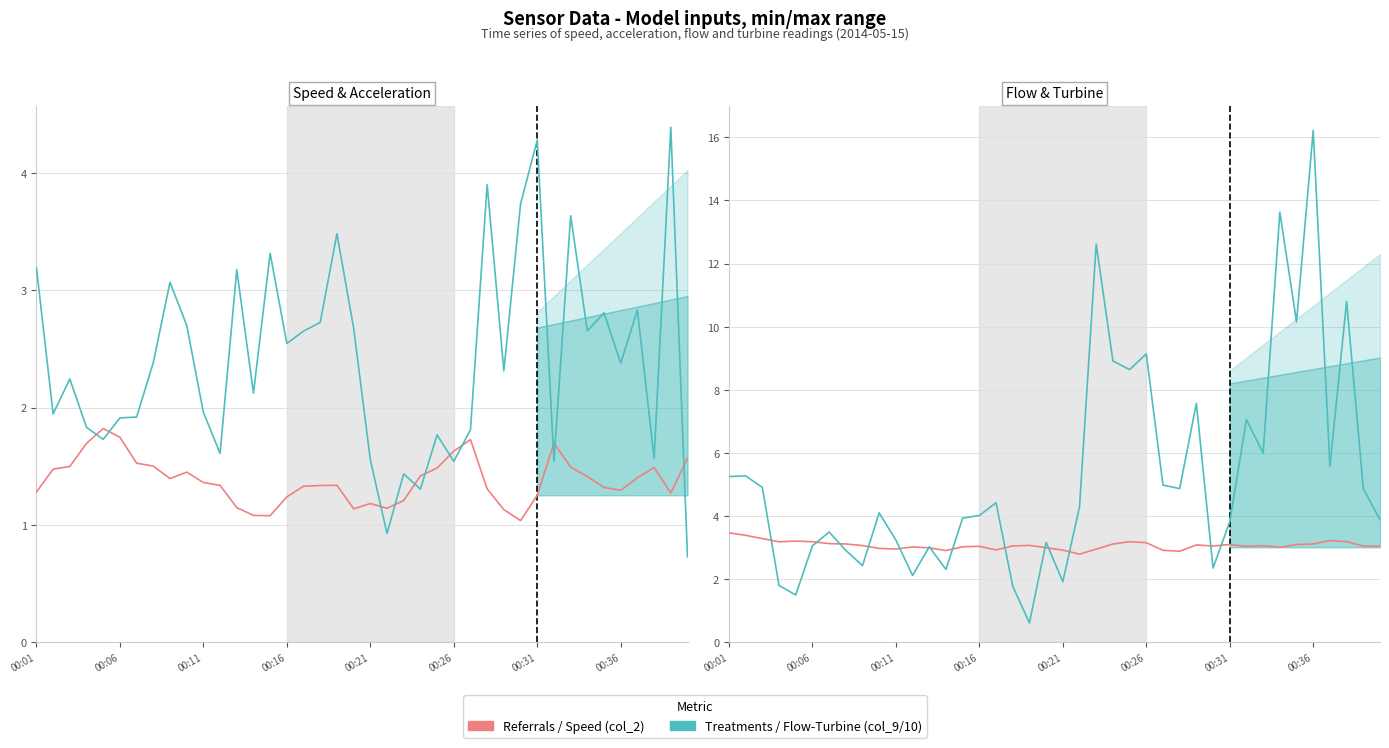

What is the value of the Speed (col_2) point at the 2nd from the left?

1.5